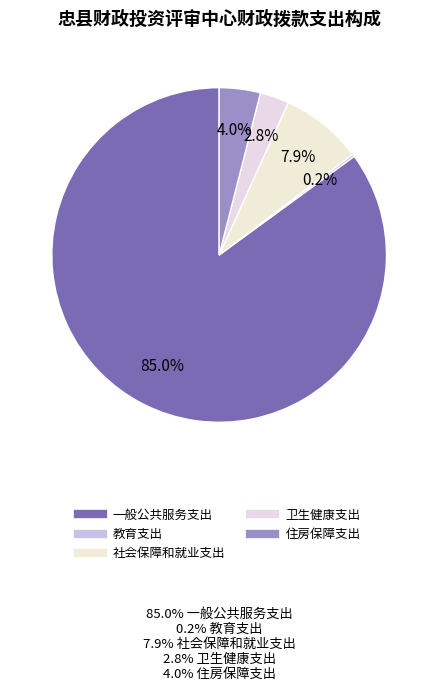

To the nearest percent, what portion does 卫生健康支出 represent?

3%